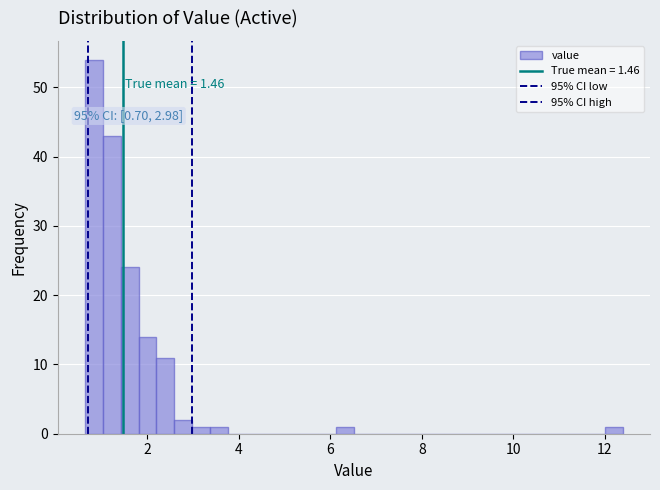

Around what value on the x-axis is the tallest bar? Give the approximate position of its centre, as read against the axis.

0.8